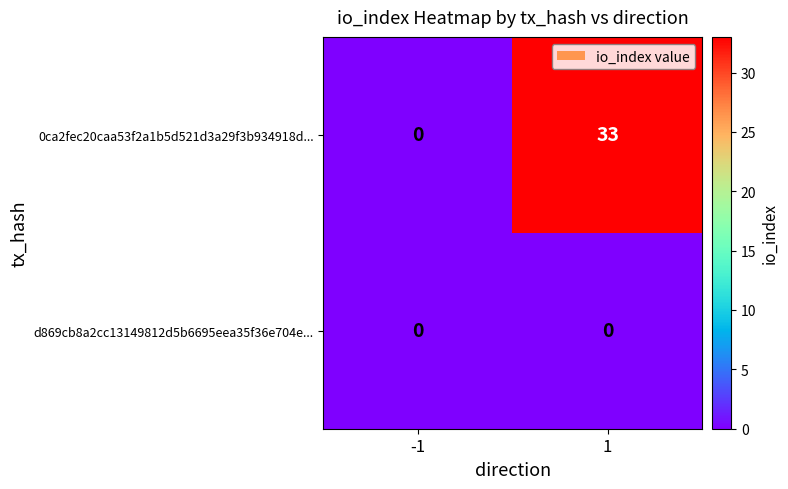

Which series has the largest total across all categories?

0ca2fec20caa53f2a1b5d521d3a29f3b934918d...